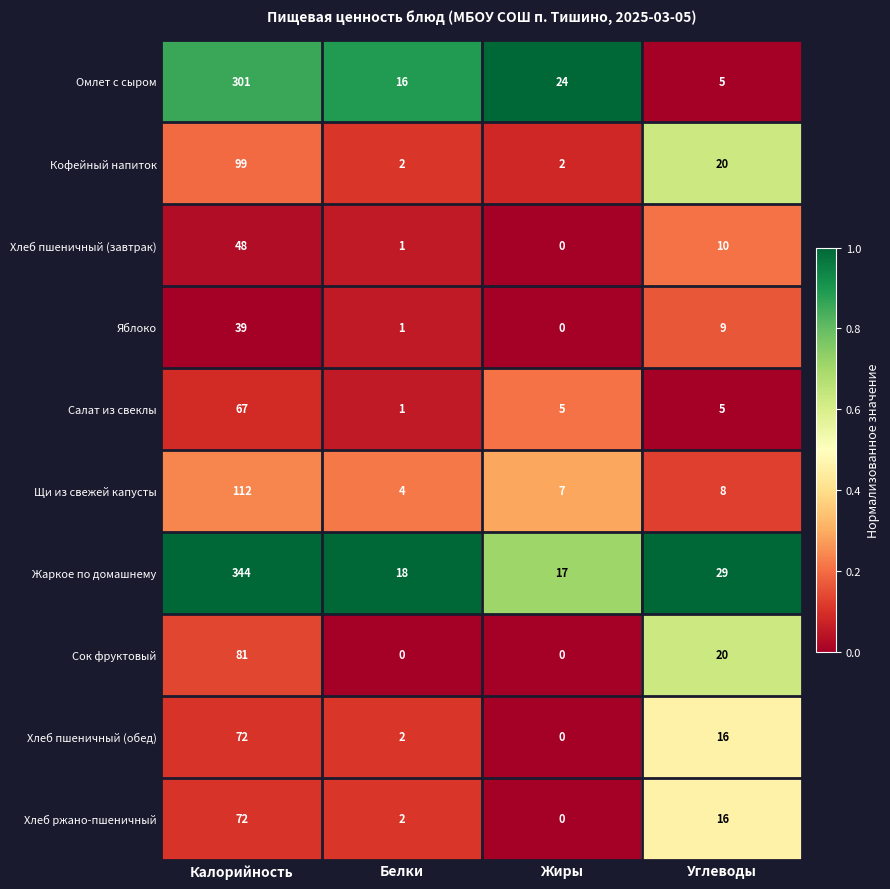

Which category has the lowest value in the Хлеб пшеничный (обед) series?

Жиры